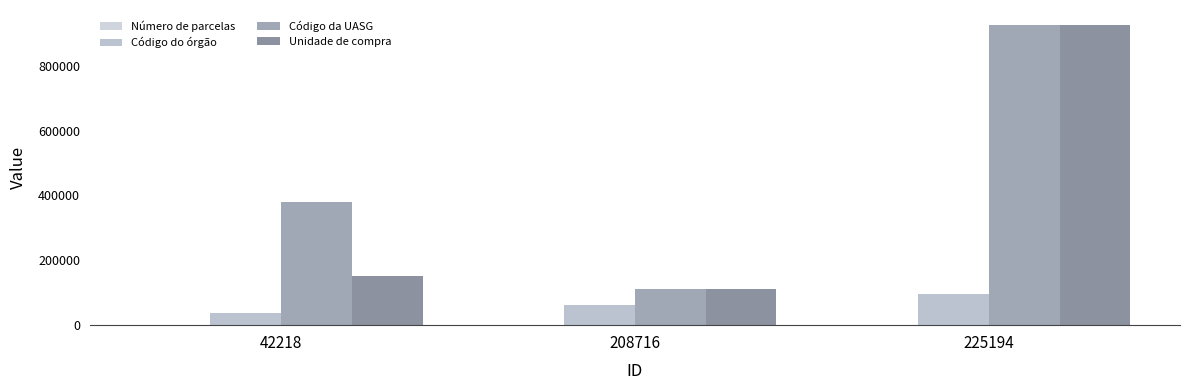

How many categories are shown in the chart?

3